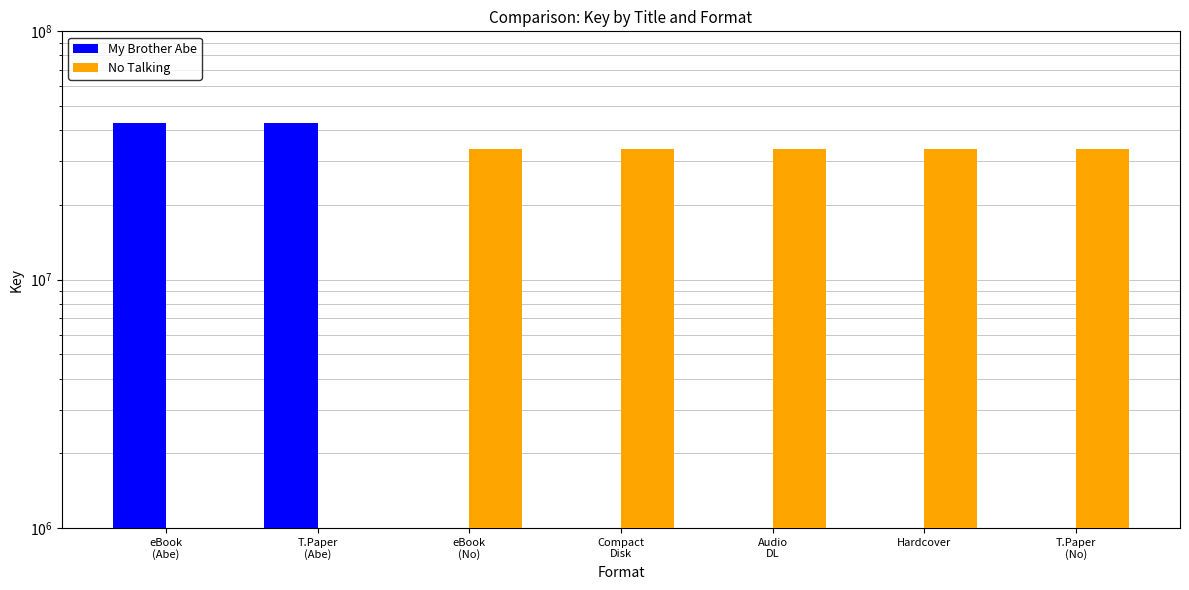

What are all the series names shown in the legend?

My Brother Abe, No Talking